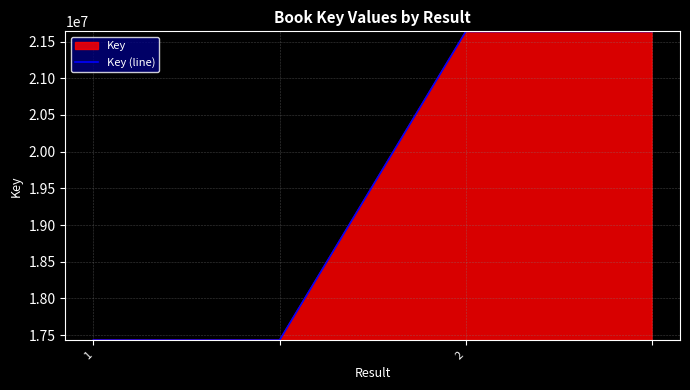

What is the average value?

19534232